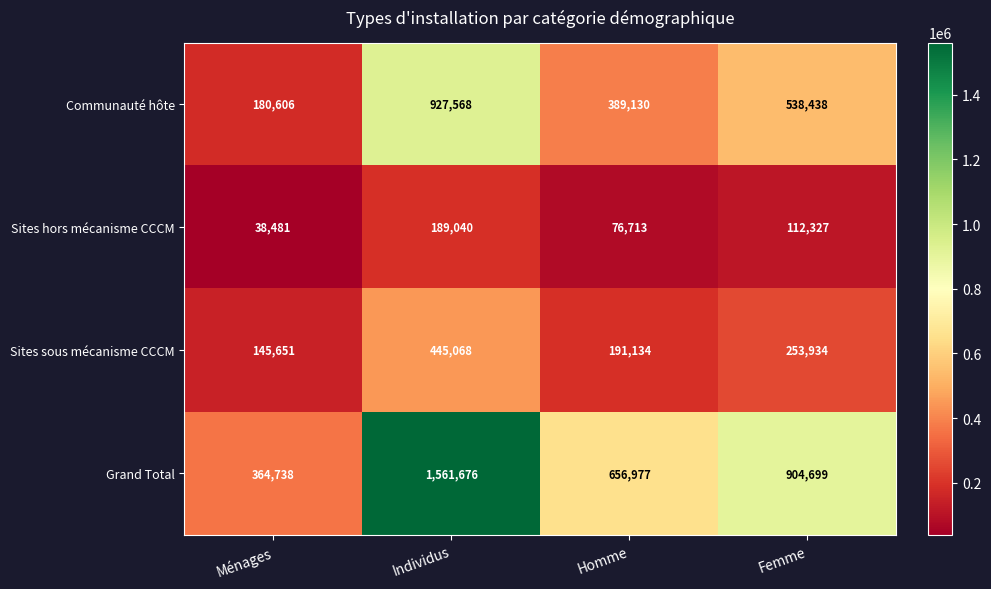

List the series in order of their overall mean, highest first.

Grand Total, Communauté hôte, Sites sous mécanisme CCCM, Sites hors mécanisme CCCM